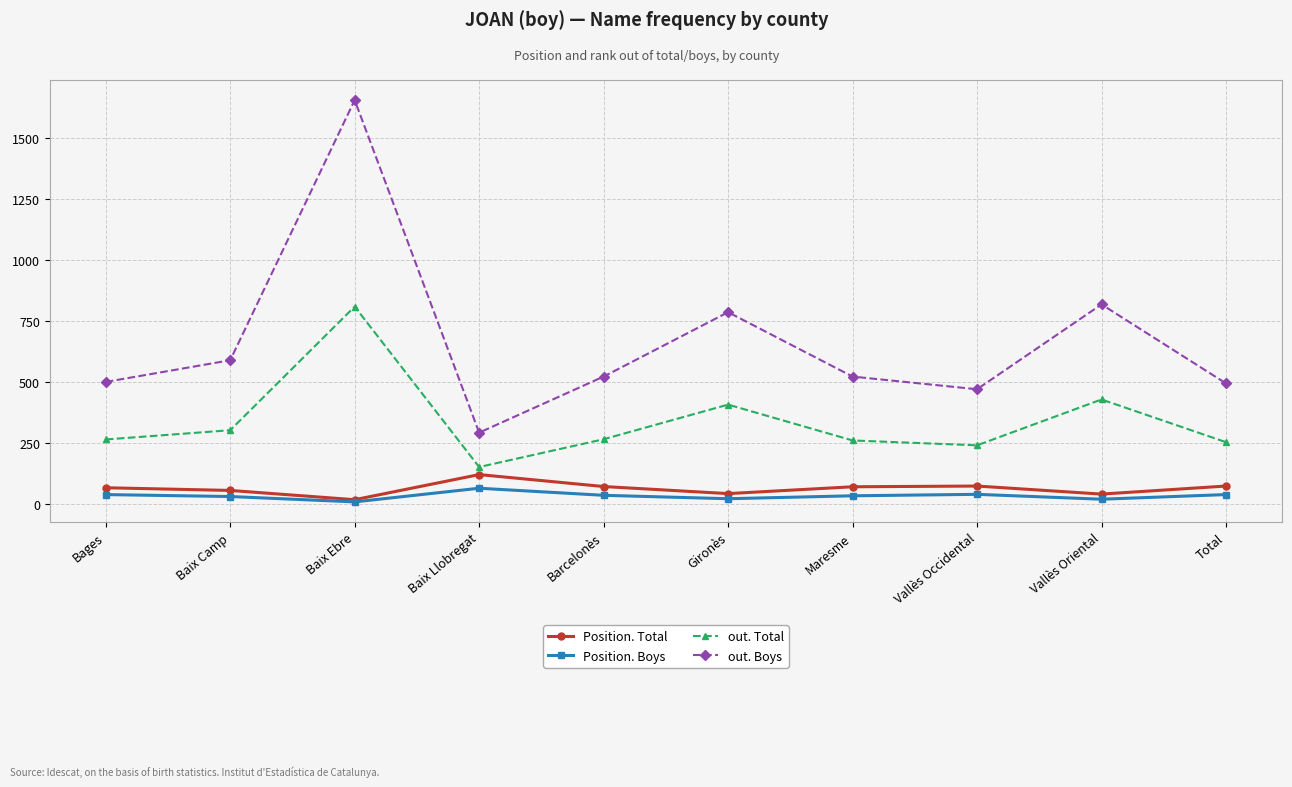

Between Baix Ebre and Vallès Occidental, which series saw the biggest shift?

out. Boys